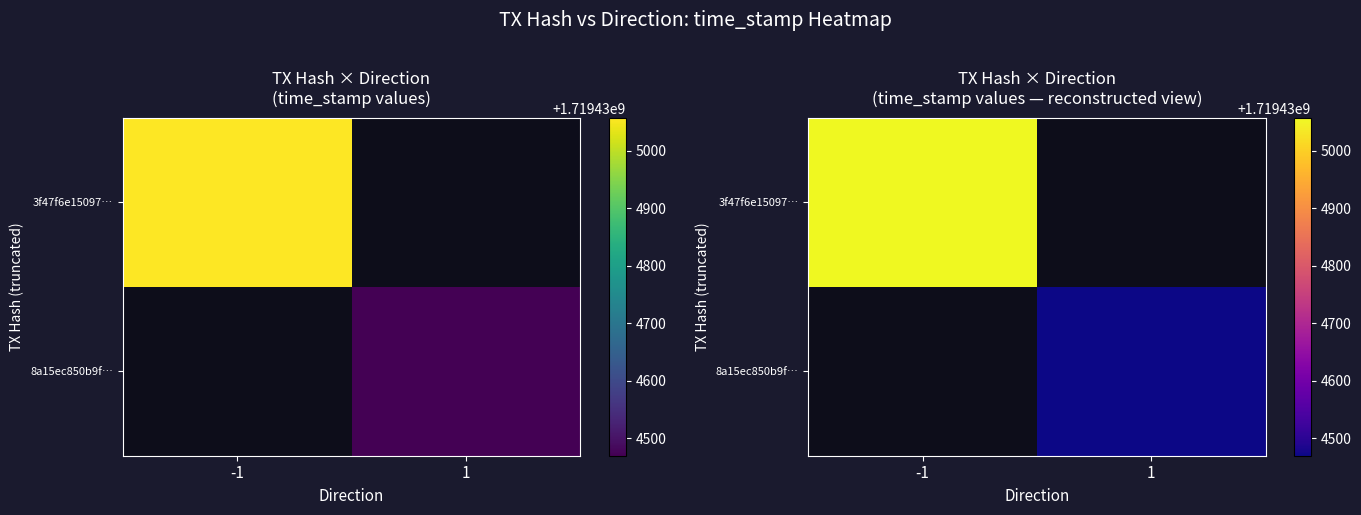

The 3f47f6e150970d30a2118ac11ad2a65553c1432 series shows 1719435057 at time_stamp. True or false?

True